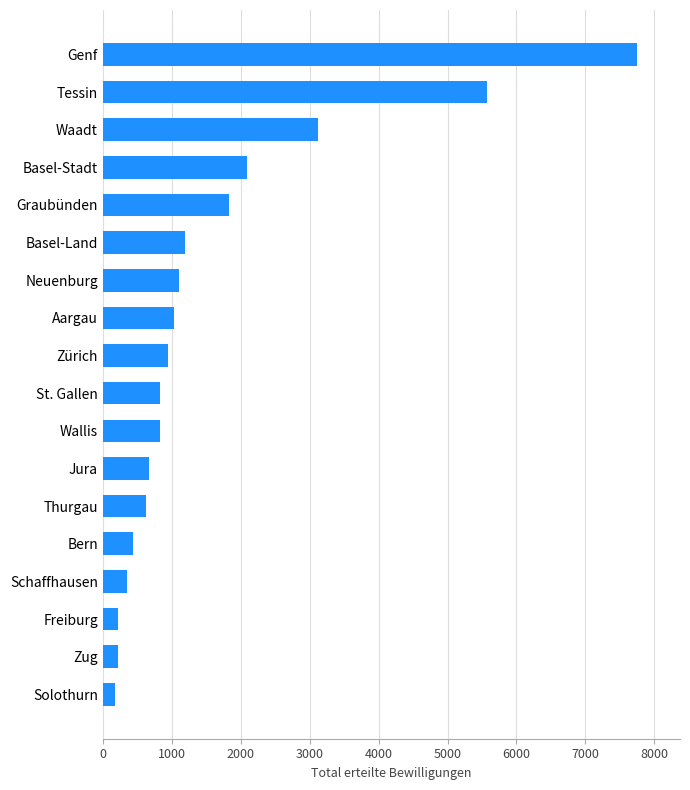

What value does the data have at Basel-Stadt?

2091